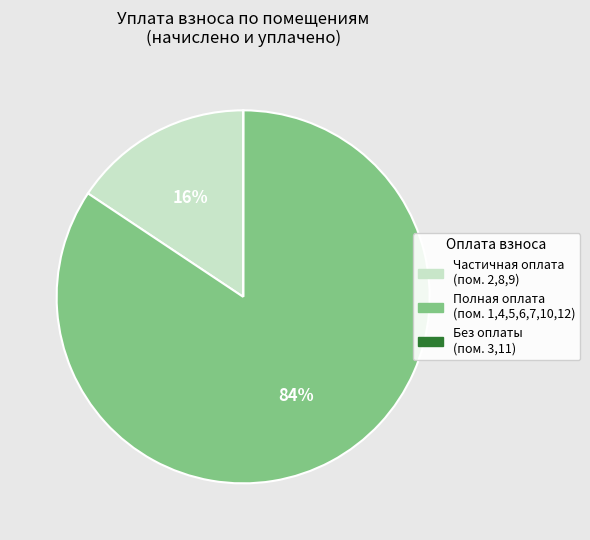

To the nearest percent, what is the difference between the largest and smallest slice percentages?

84%